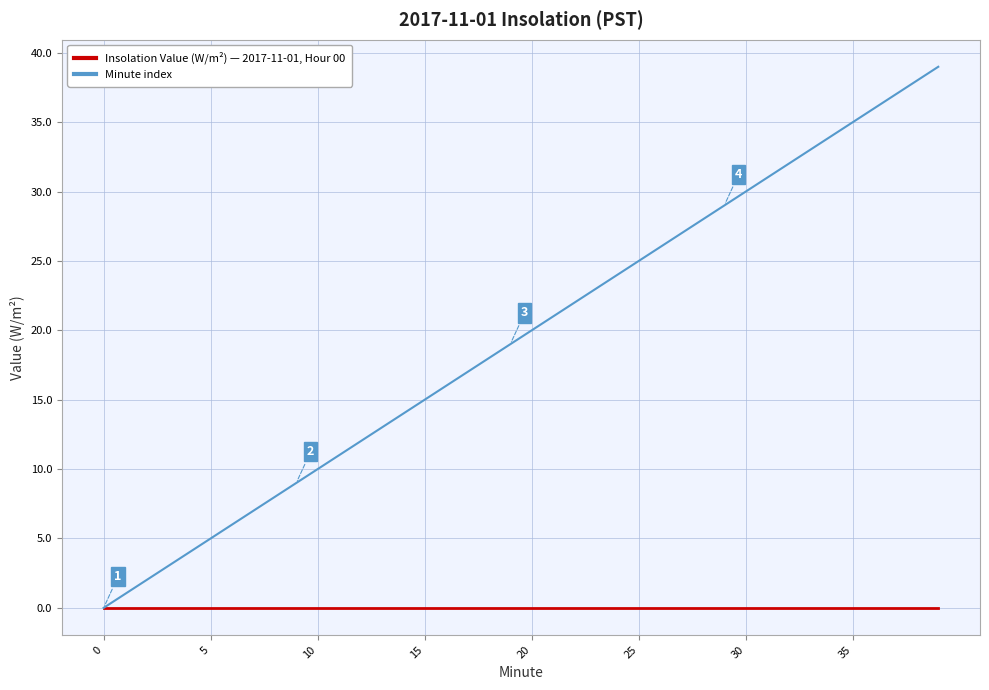

Which series has the largest total across all categories?

Minute index